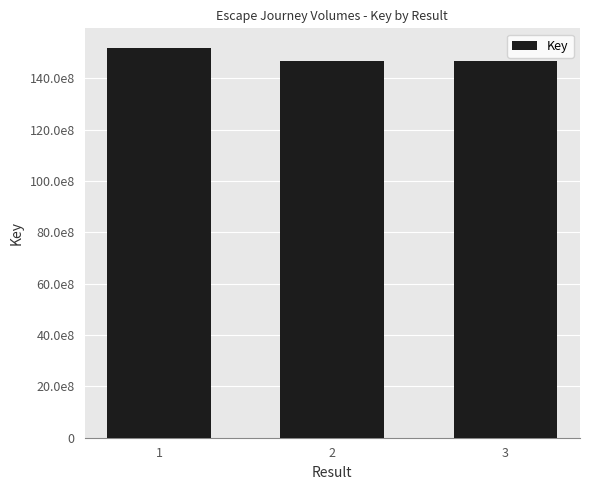

Does the chart contain any negative values?

No